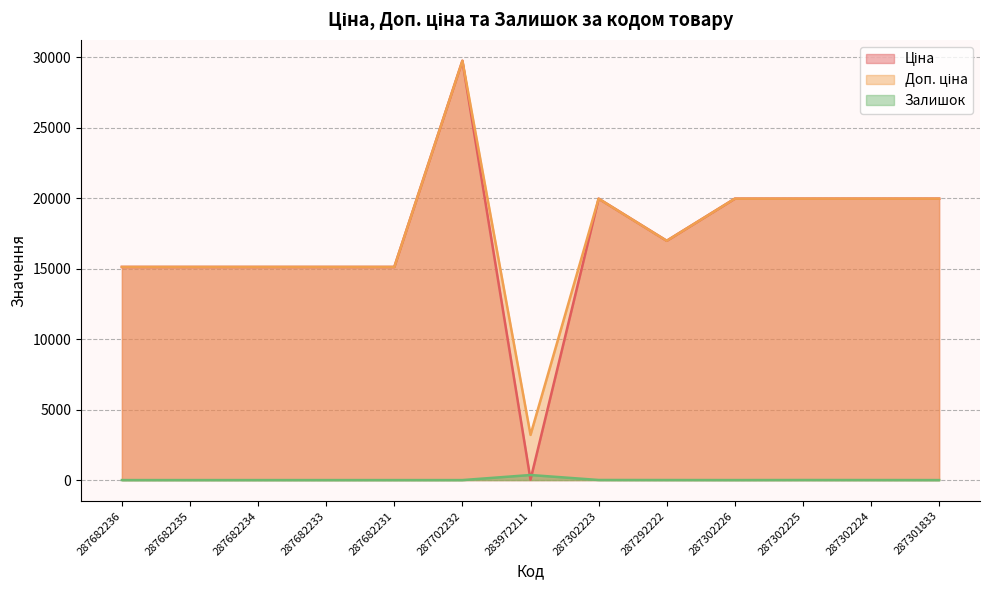

What is the difference between the second highest and minimum values in the Доп. ціна series?

16759.2